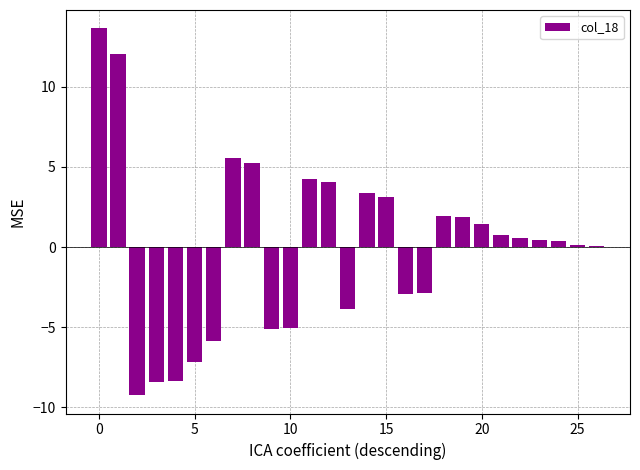

What is the greatest value displayed?

13.7